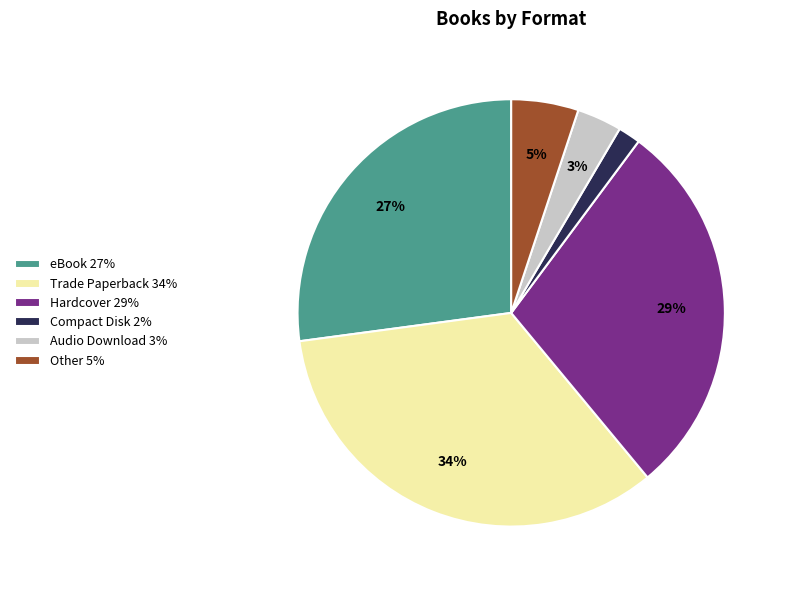

Which has a higher value, eBook 27% or Other 5%?

eBook 27%